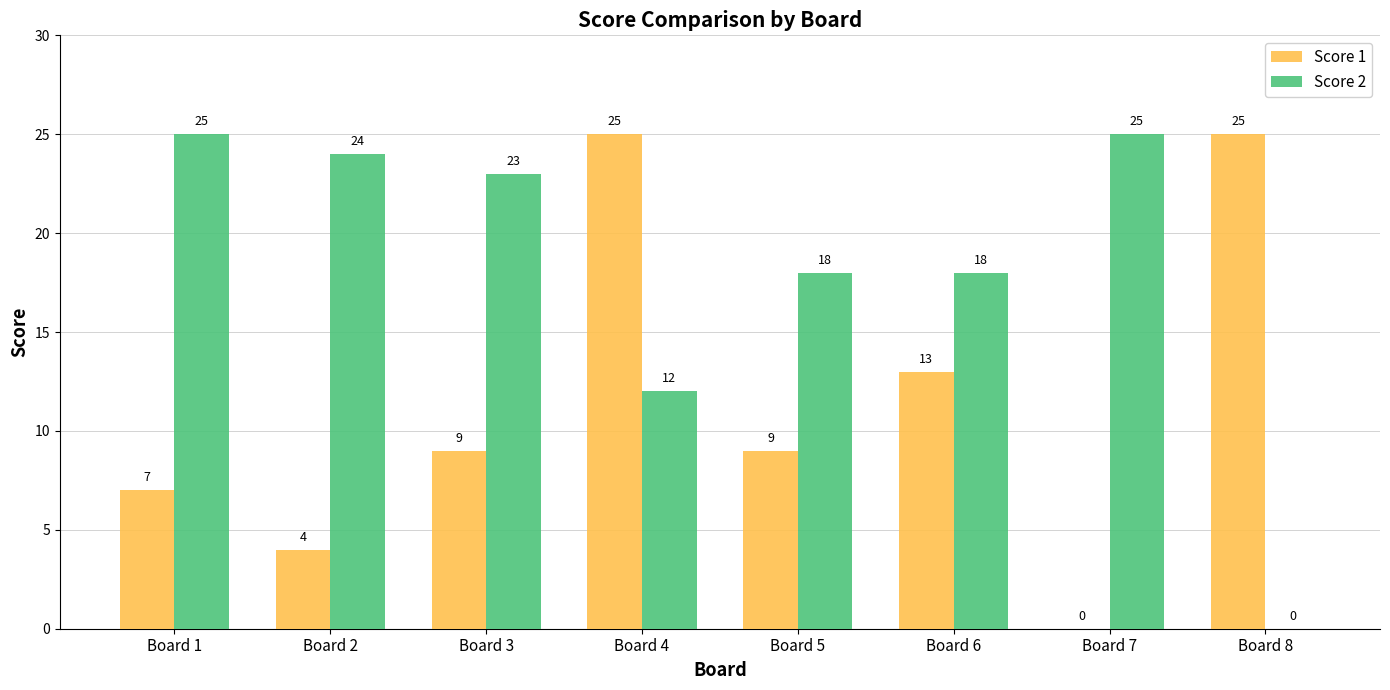

What is the total value across all series at Board 5?

27